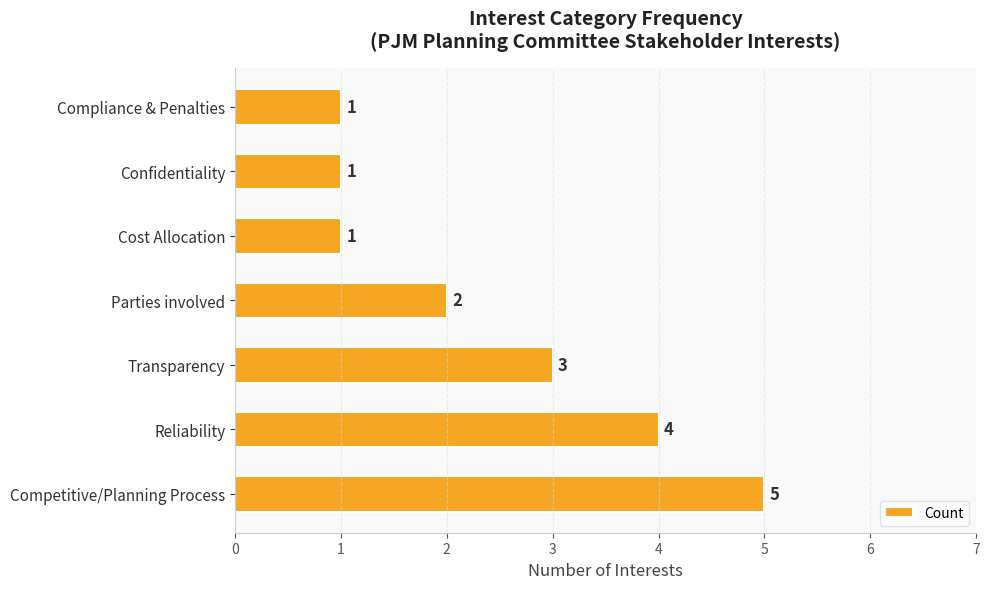

Are the bars horizontal?

Yes